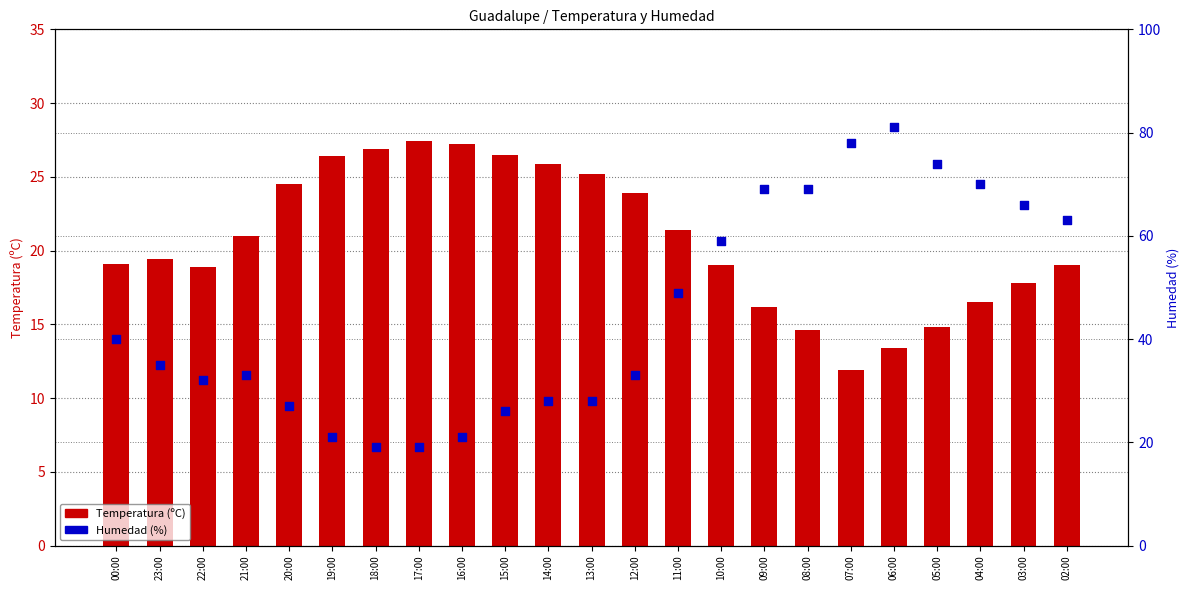

What are all the series names shown in the legend?

Temperatura (ºC), Humedad (%)